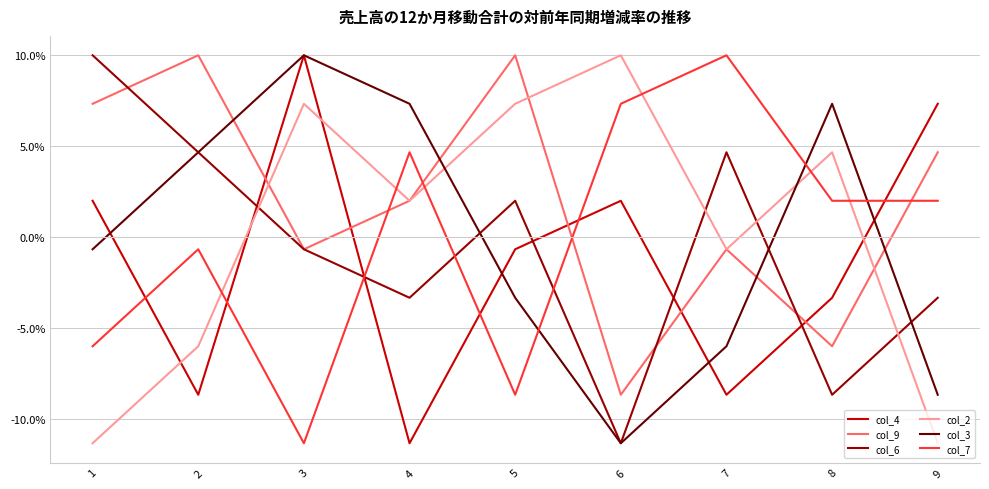

What are all the series names shown in the legend?

col_4, col_9, col_6, col_2, col_3, col_7